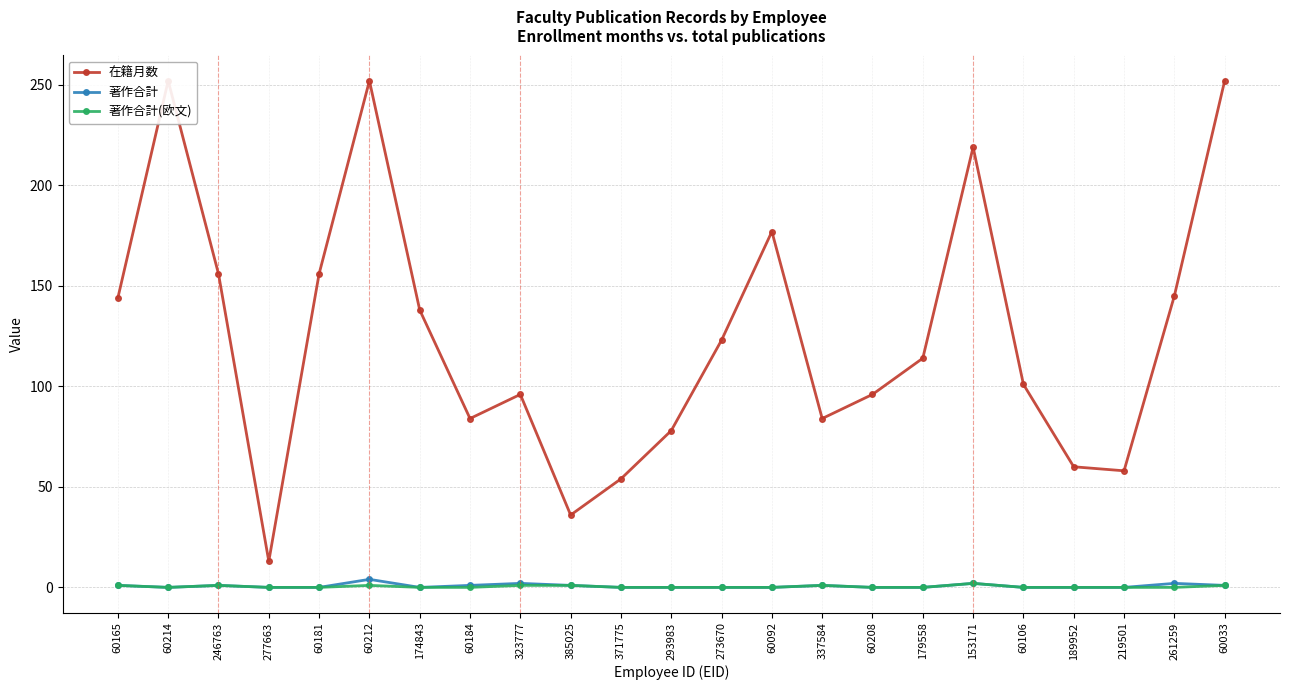

Where is the first local minimum for 著作合計(欧文)?

60214